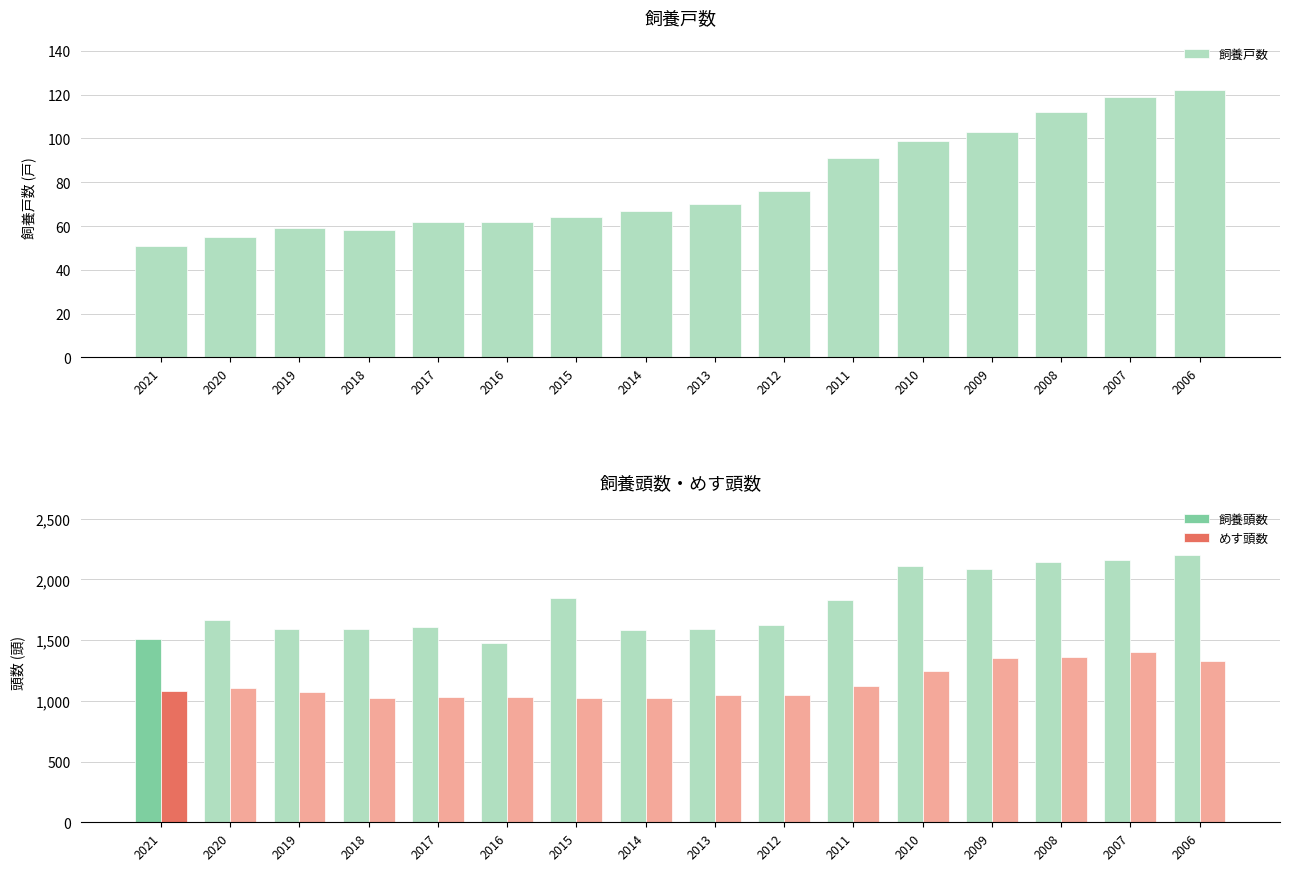

Rank the categories by 飼養頭数 value from highest to lowest.

2006, 2007, 2008, 2010, 2009, 2015, 2011, 2020, 2012, 2017, 2019, 2018, 2013, 2014, 2021, 2016